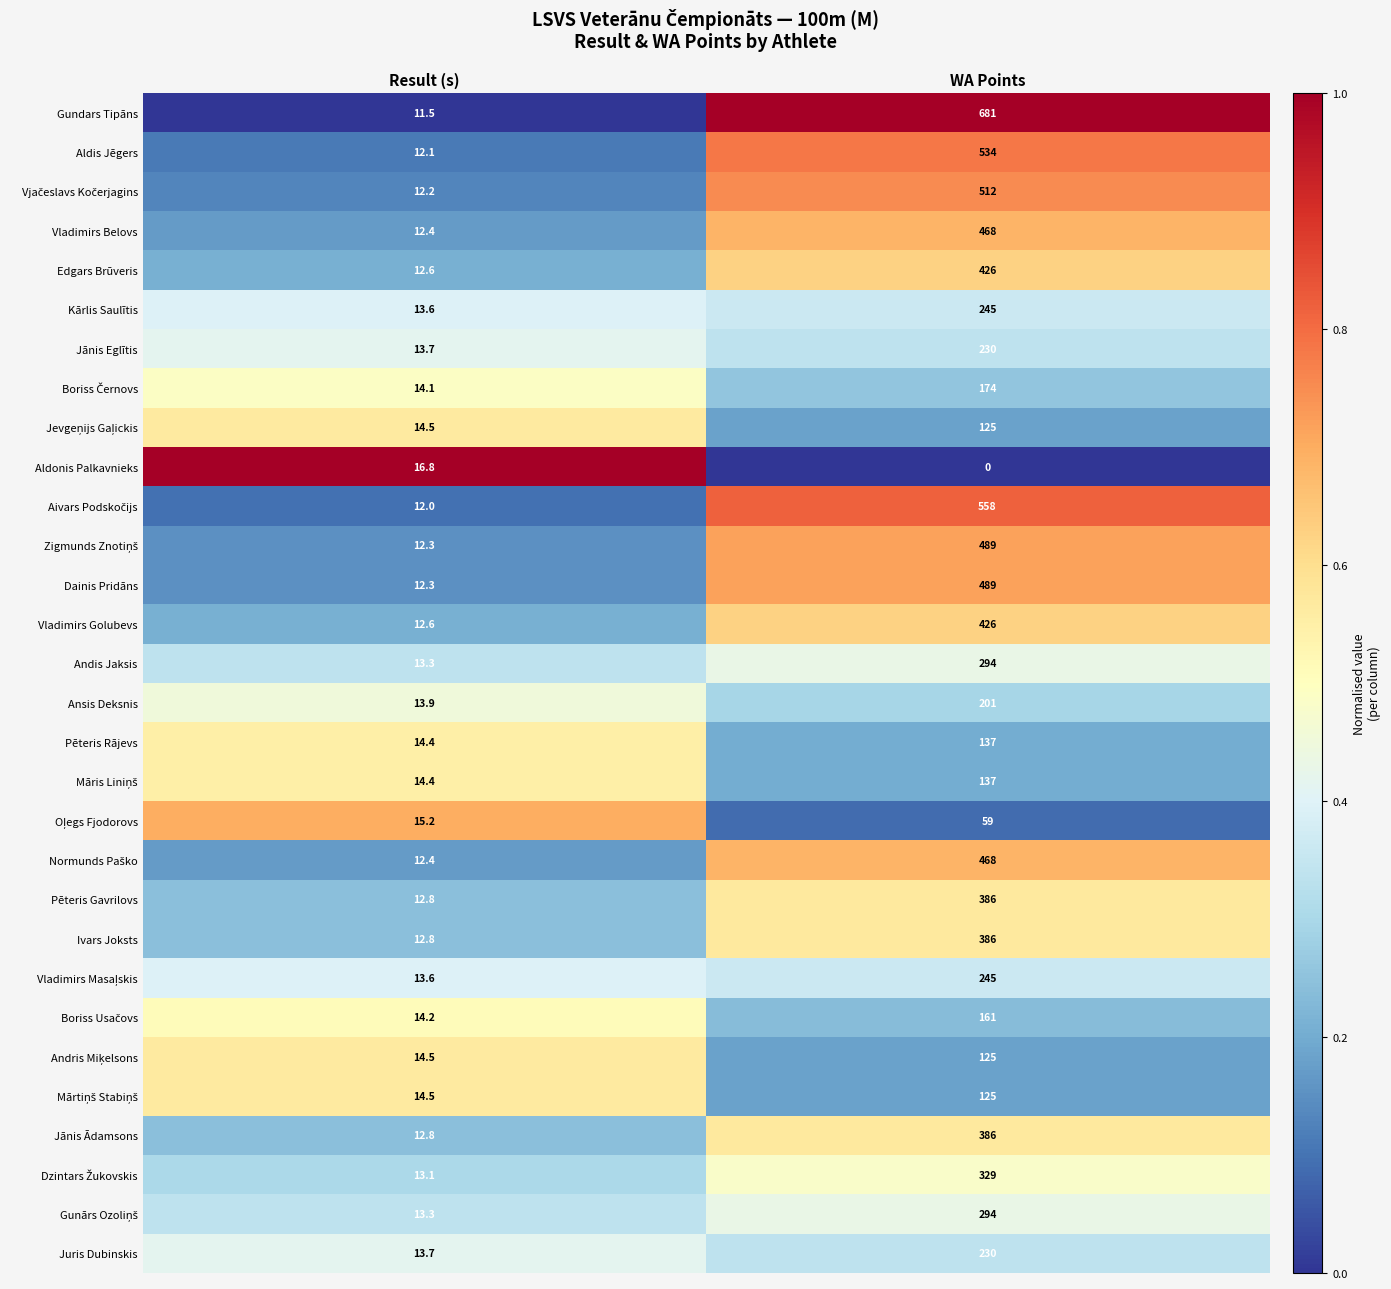

Which category has the lowest value across all series?

WA Points